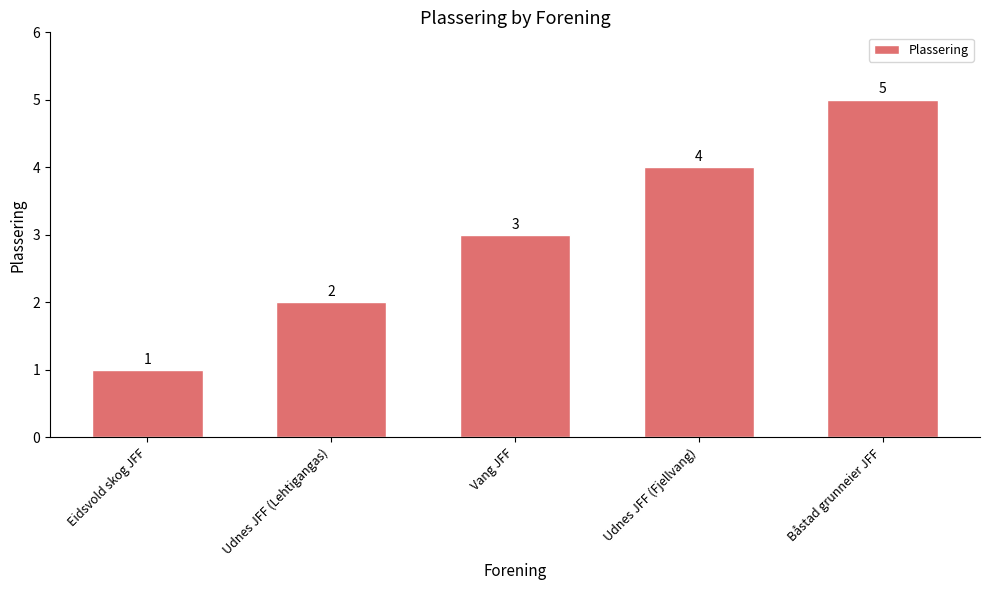

Which category has the lowest value across all series?

Eidsvold skog JFF